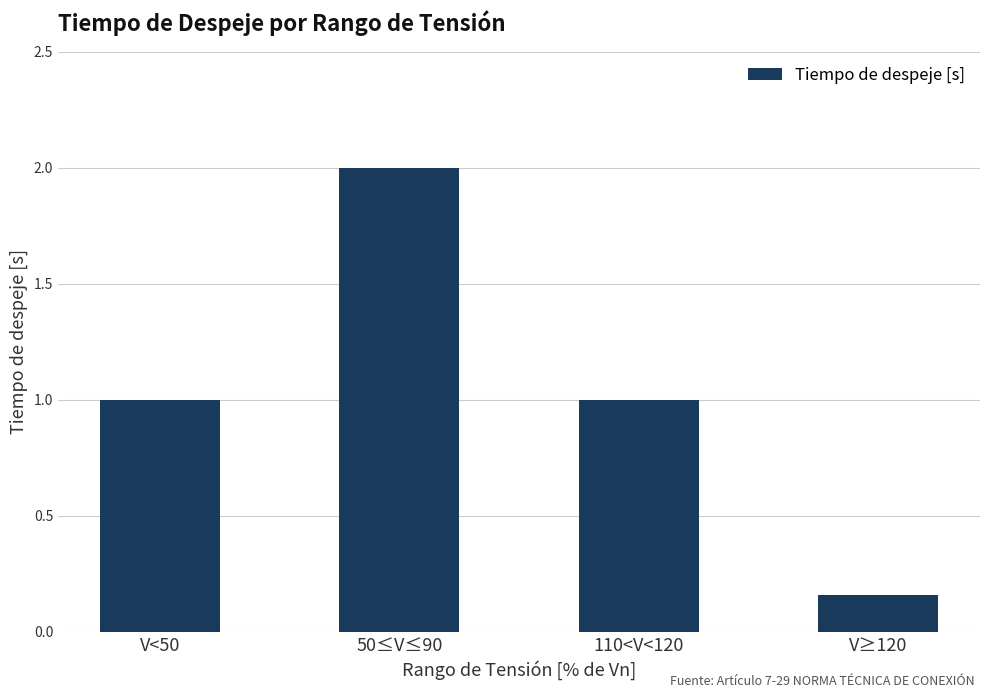

What is the difference between the second highest and minimum values?

0.8